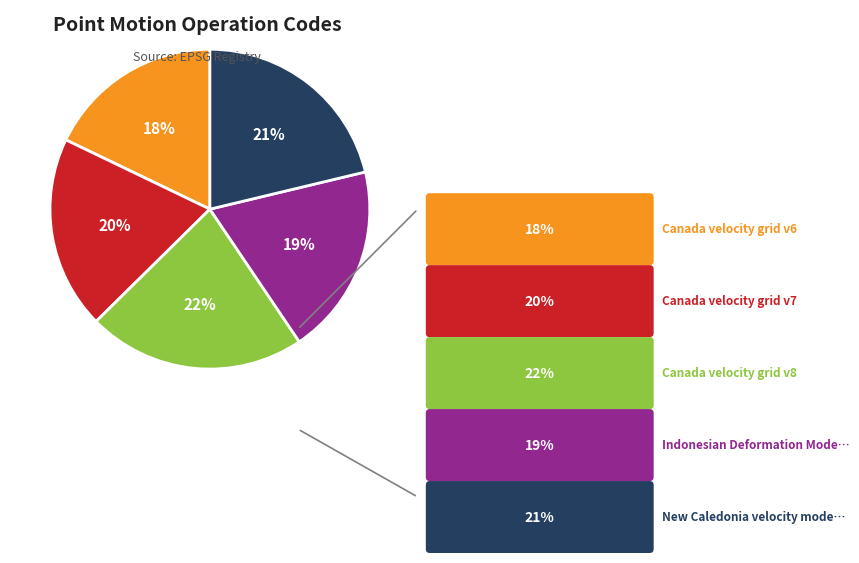

Does any single category account for the majority?

No